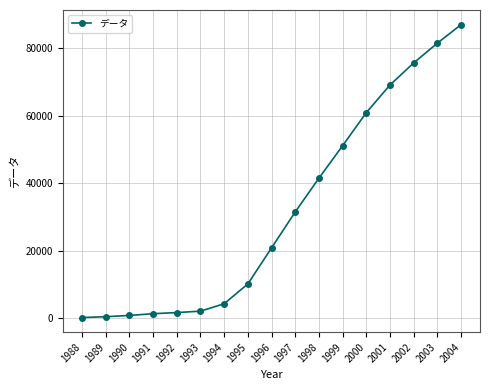

Does the chart have visible grid lines?

Yes